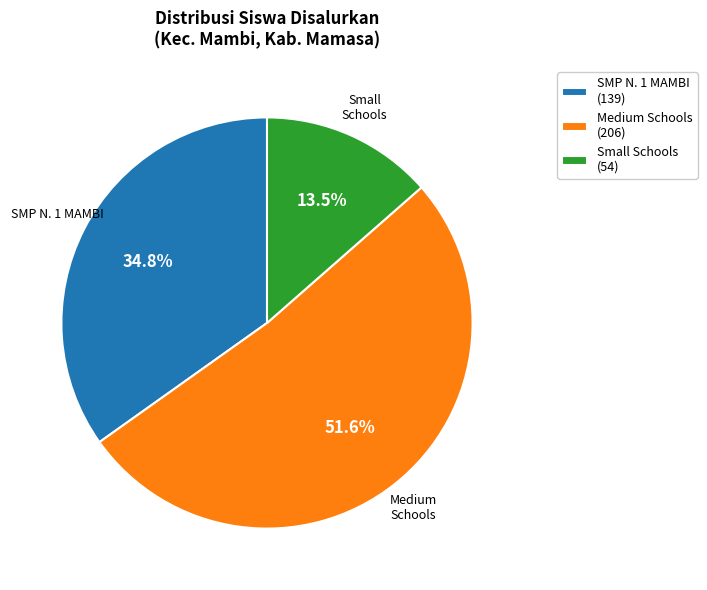

What is the ratio of the value at Small Schools (54) to the value at Medium Schools (206)?

0.3